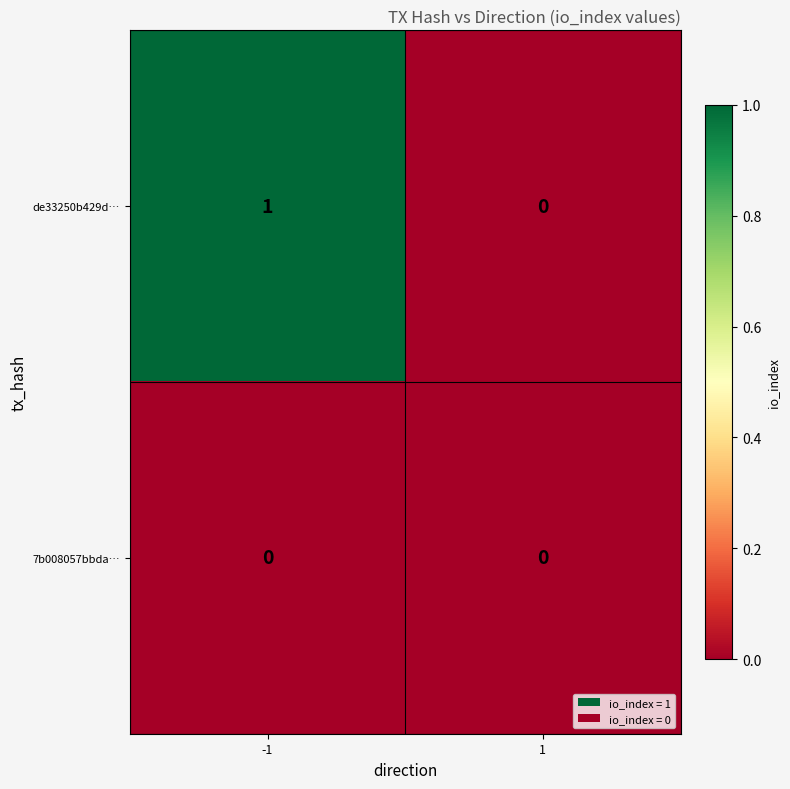

The de33250b429d… series shows 0 at 1. True or false?

True